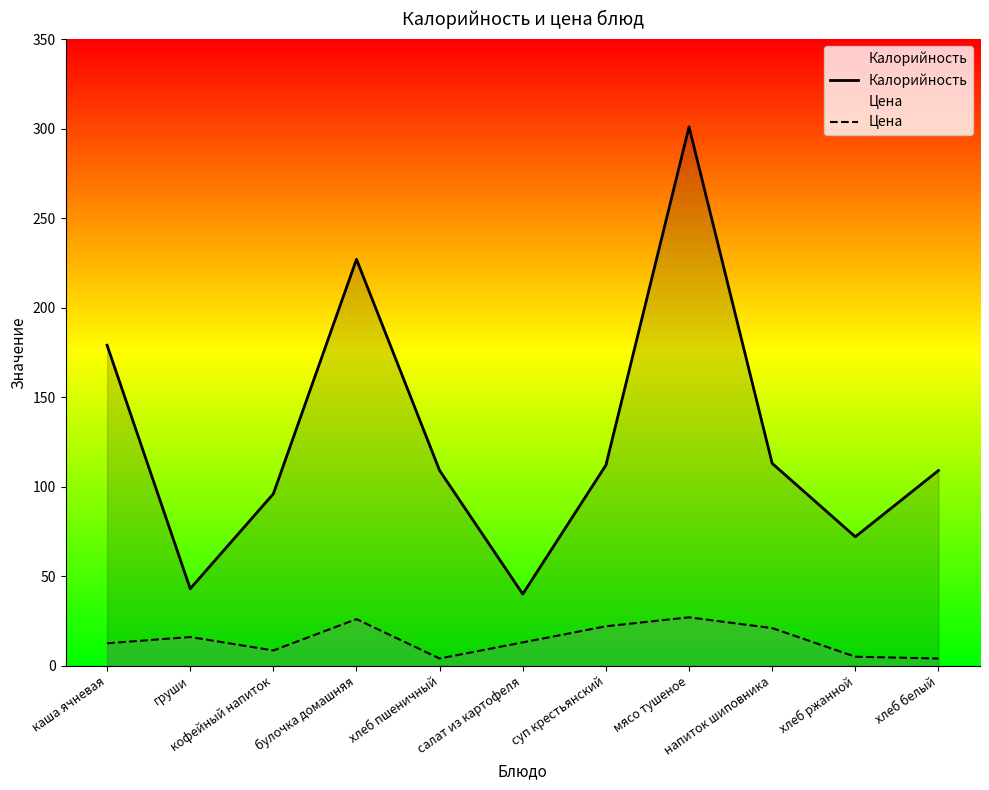

At how many categories does at least one series exceed 11?

11